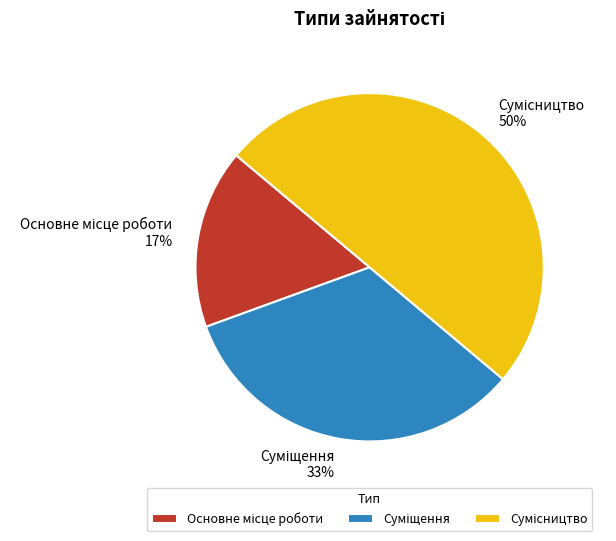

To the nearest percent, what is the average slice percentage?

33%